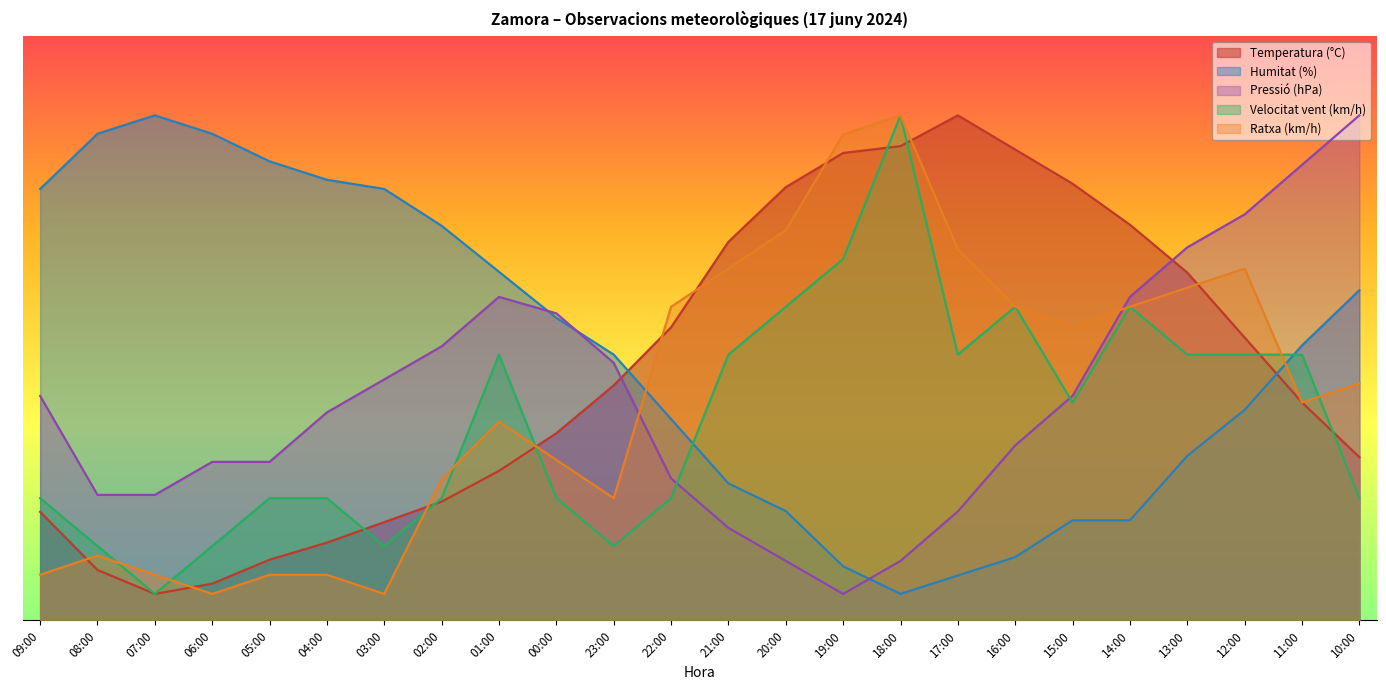

Reading right to left, extract all data points from this chart.

Temperatura (°C): 10:00=30.7	11:00=41.0	12:00=53.2	13:00=65.4	14:00=74.4	15:00=82.1	16:00=88.6	17:00=95.0	18:00=89.2	19:00=87.9	20:00=81.5	21:00=71.2	22:00=55.1	23:00=44.2	00:00=35.2	01:00=28.1	02:00=22.4	03:00=18.5	04:00=14.6	05:00=11.4	06:00=6.9	07:00=5.0	08:00=9.5	09:00=20.4
Humitat (%): 10:00=62.1	11:00=51.7	12:00=39.6	13:00=31.0	14:00=18.8	15:00=18.8	16:00=11.9	17:00=8.5	18:00=5.0	19:00=10.2	20:00=20.6	21:00=25.8	22:00=37.9	23:00=50.0	00:00=56.9	01:00=65.6	02:00=74.2	03:00=81.2	04:00=82.9	05:00=86.3	06:00=91.5	07:00=95.0	08:00=91.5	09:00=81.2
Pressió (hPa): 10:00=95.0	11:00=85.7	12:00=76.4	13:00=70.2	14:00=60.9	15:00=42.2	16:00=32.9	17:00=20.5	18:00=11.2	19:00=5.0	20:00=11.2	21:00=17.4	22:00=26.7	23:00=48.4	00:00=57.8	01:00=60.9	02:00=51.6	03:00=45.3	04:00=39.1	05:00=29.8	06:00=29.8	07:00=23.6	08:00=23.6	09:00=42.2
Velocitat vent (km/h): 10:00=23.0	11:00=50.0	12:00=50.0	13:00=50.0	14:00=59.0	15:00=41.0	16:00=59.0	17:00=50.0	18:00=95.0	19:00=68.0	20:00=59.0	21:00=50.0	22:00=23.0	23:00=14.0	00:00=23.0	01:00=50.0	02:00=23.0	03:00=14.0	04:00=23.0	05:00=23.0	06:00=14.0	07:00=5.0	08:00=14.0	09:00=23.0
Ratxa (km/h): 10:00=44.6	11:00=41.0	12:00=66.2	13:00=62.6	14:00=59.0	15:00=55.4	16:00=59.0	17:00=69.8	18:00=95.0	19:00=91.4	20:00=73.4	21:00=66.2	22:00=59.0	23:00=23.0	00:00=30.2	01:00=37.4	02:00=26.6	03:00=5.0	04:00=8.6	05:00=8.6	06:00=5.0	07:00=8.6	08:00=12.2	09:00=8.6